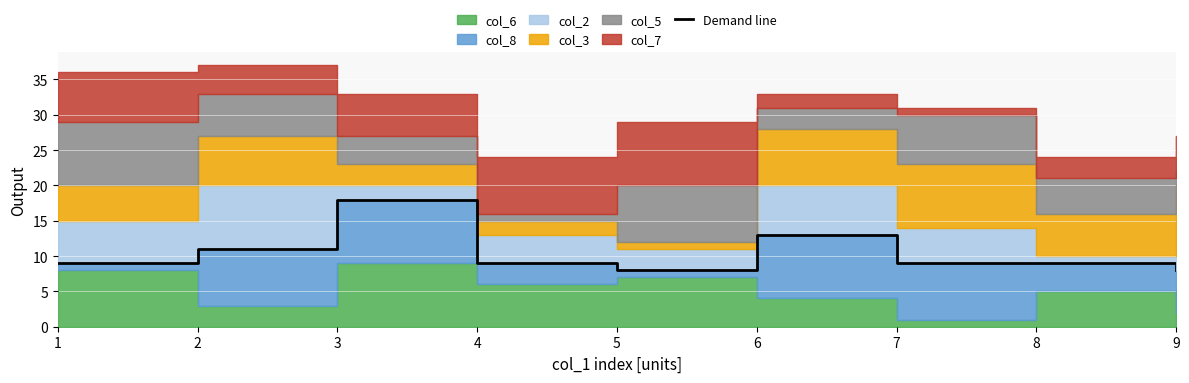

Is it true that the value at 4 is 9?

True